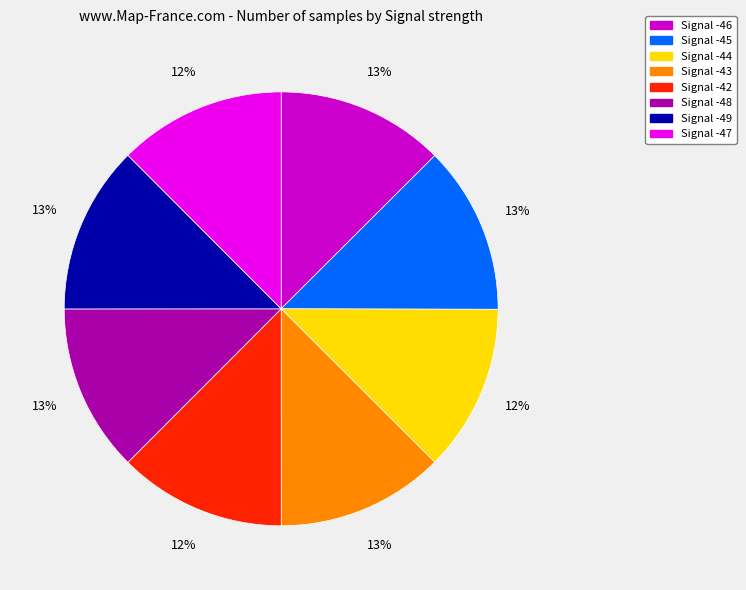

How many slices are in this pie chart?

8